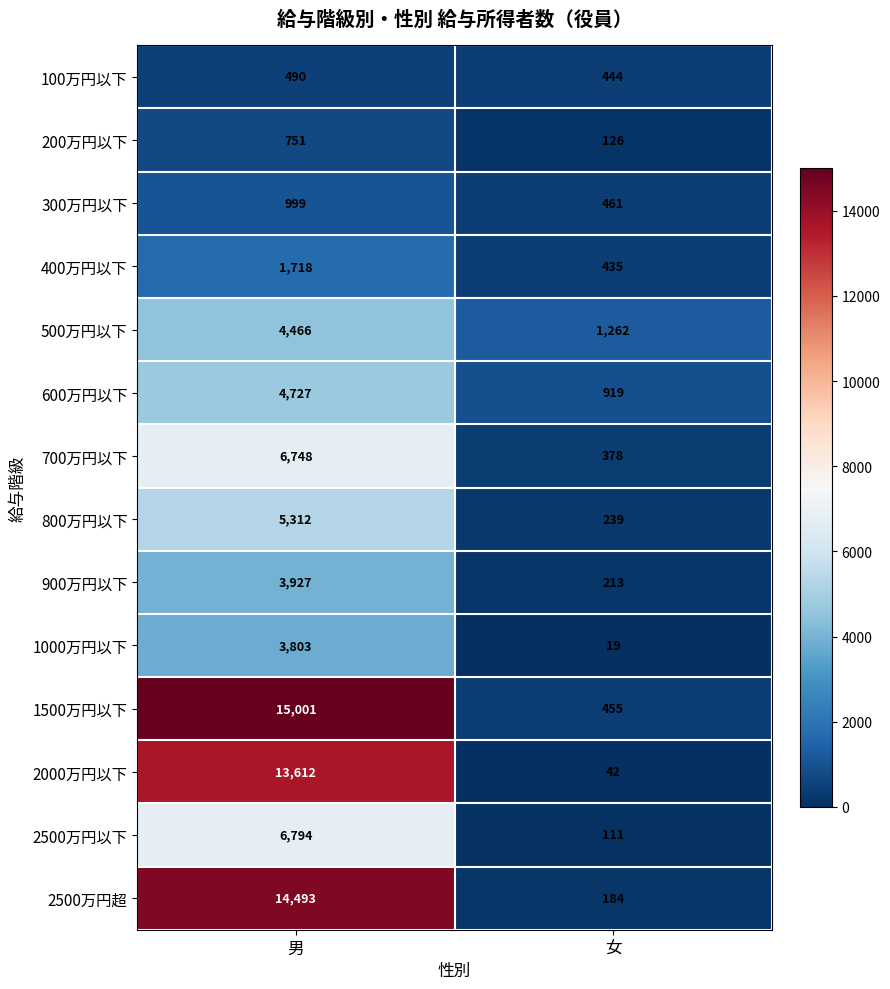

Reading left to right, what are all the values shown in this chart?

100万円以下: 男=490	女=444
200万円以下: 男=751	女=126
300万円以下: 男=999	女=461
400万円以下: 男=1718	女=435
500万円以下: 男=4466	女=1262
600万円以下: 男=4727	女=919
700万円以下: 男=6748	女=378
800万円以下: 男=5312	女=239
900万円以下: 男=3927	女=213
1000万円以下: 男=3803	女=19
1500万円以下: 男=15001	女=455
2000万円以下: 男=13612	女=42
2500万円以下: 男=6794	女=111
2500万円超: 男=14493	女=184